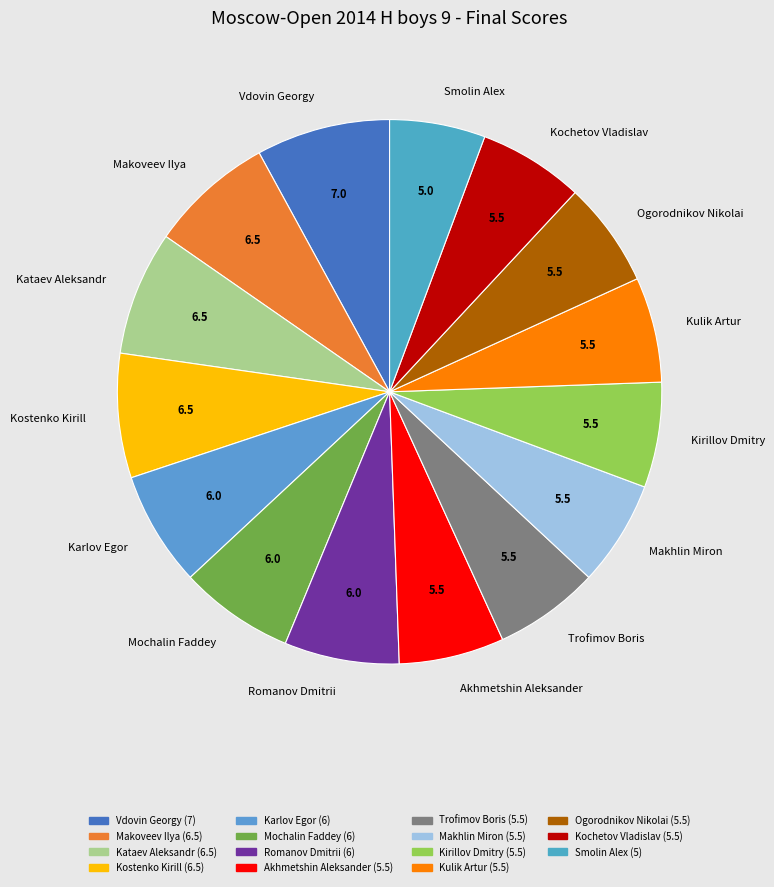

True or false: Akhmetshin Aleksander accounts for 6% of the total.

True